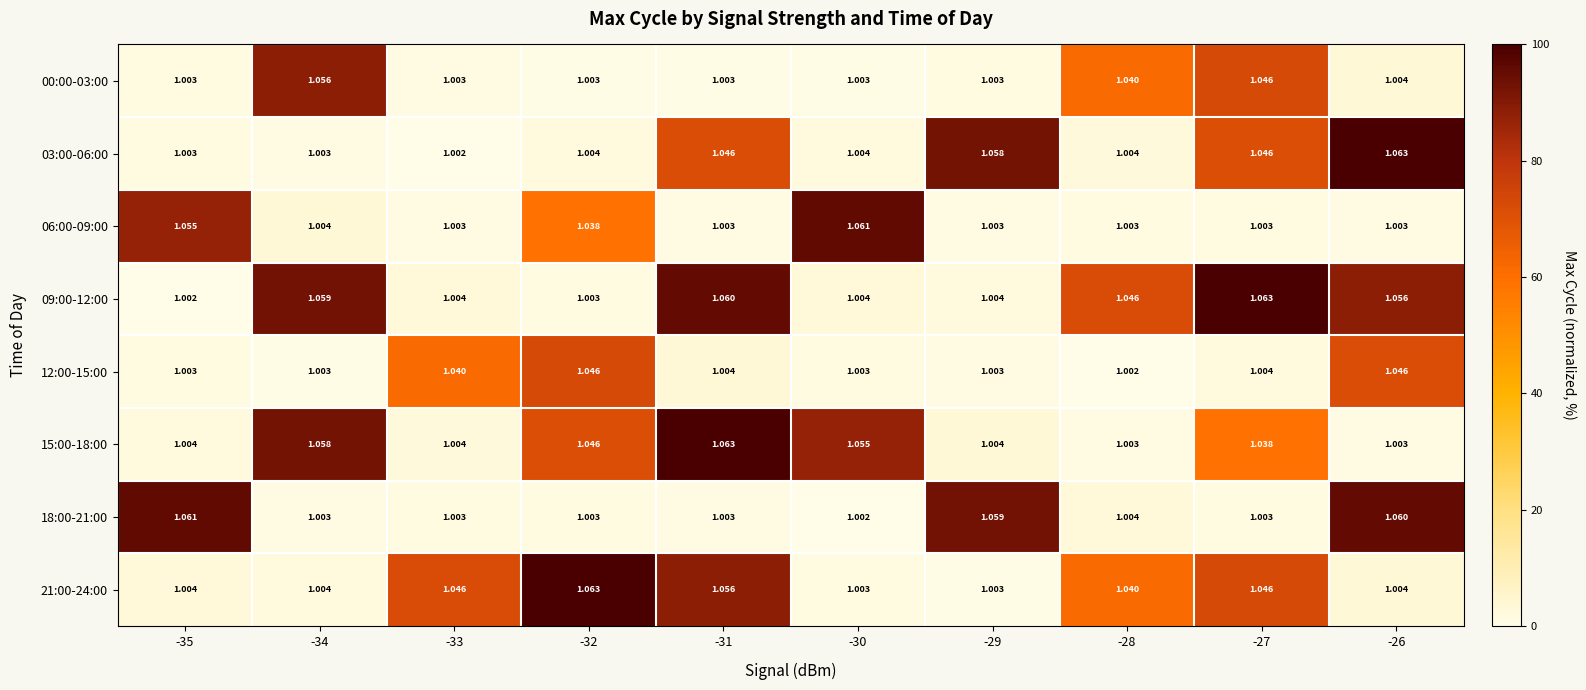

What is the spread (max minus min) of values at -34?

0.1